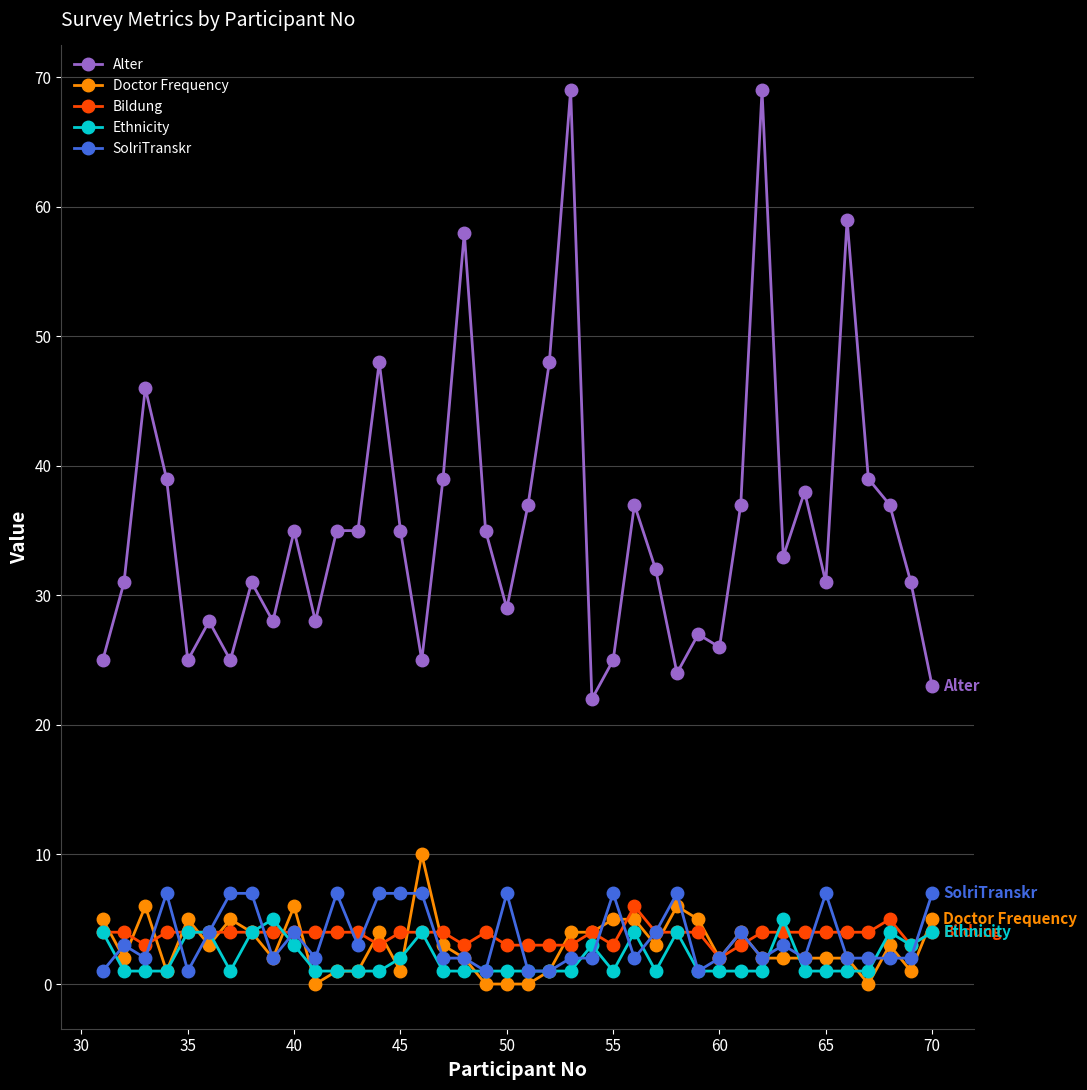

Which series has the largest range (max minus min)?

Alter